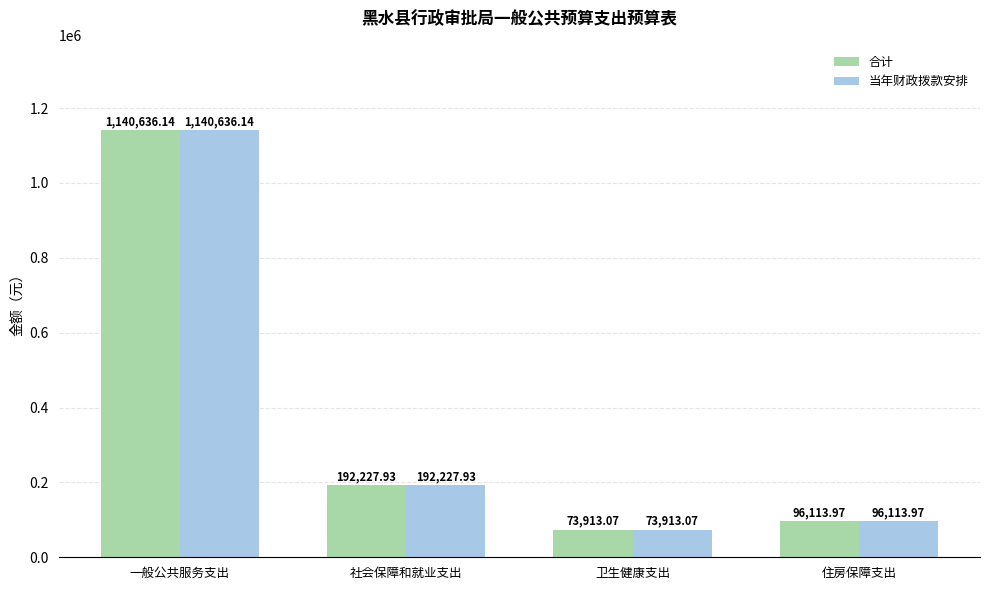

The 合计 series shows 117451.2 at 社会保障和就业支出. True or false?

False